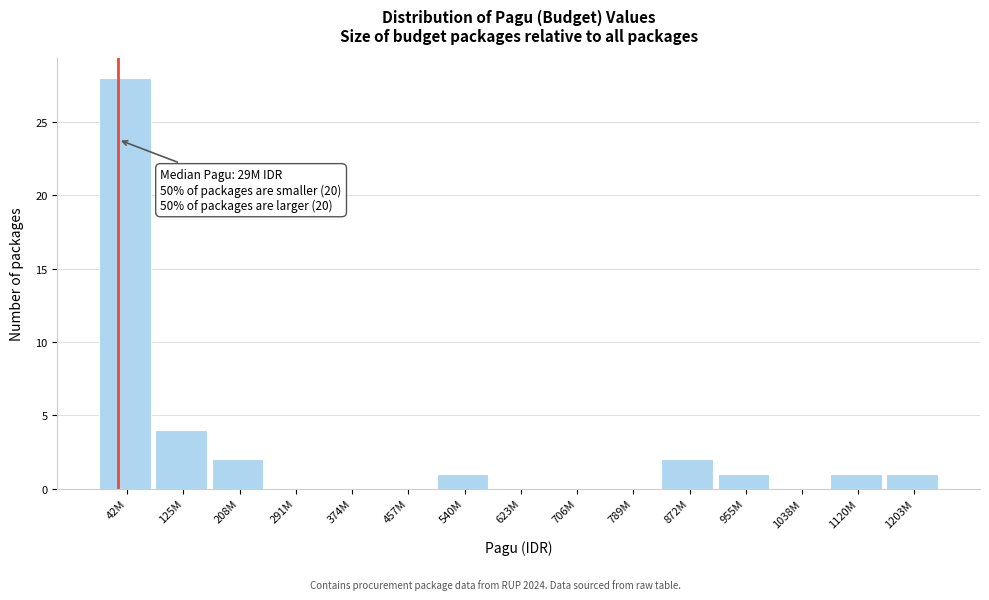

Reading left to right, transcribe all the data shown in this chart.

42M=28	125M=4	208M=2	291M=0	374M=0	457M=0	540M=1	623M=0	706M=0	789M=0	872M=2	955M=1	1038M=0	1120M=1	1203M=1